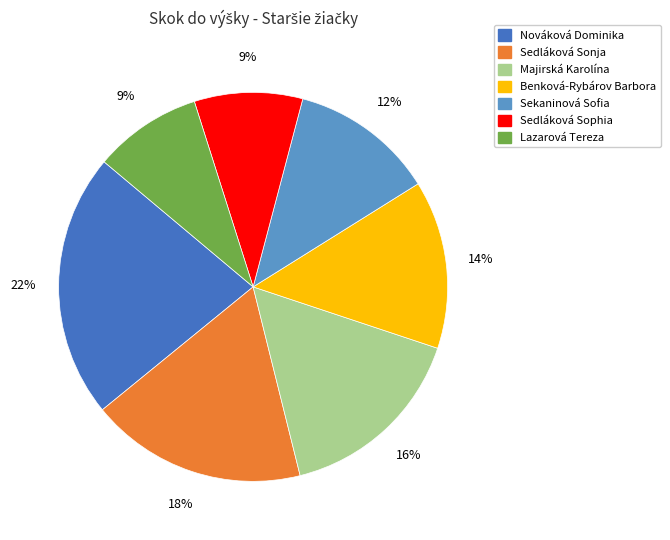

Is the sum of Majirská Karolína and Sekaninová Sofia greater than half?

No